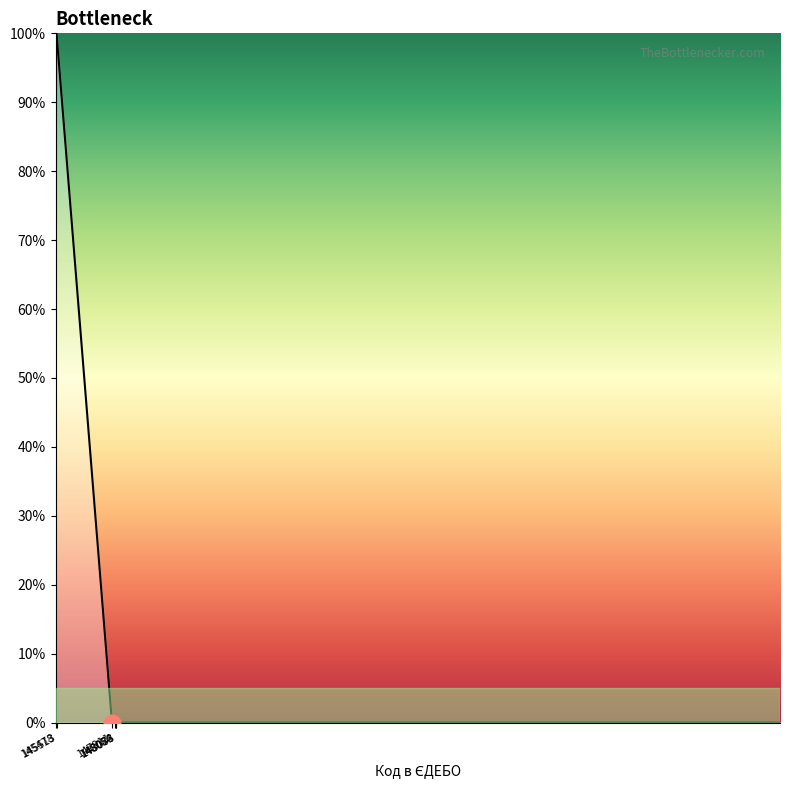

Reading right to left, list all the values displayed in this chart.

0.0	0.0	0.0	0.0	0.0	0.0	0.0	0.0	0.0	0.0	0.0	0.0	0.0	100.0	100.0	100.0	100.0